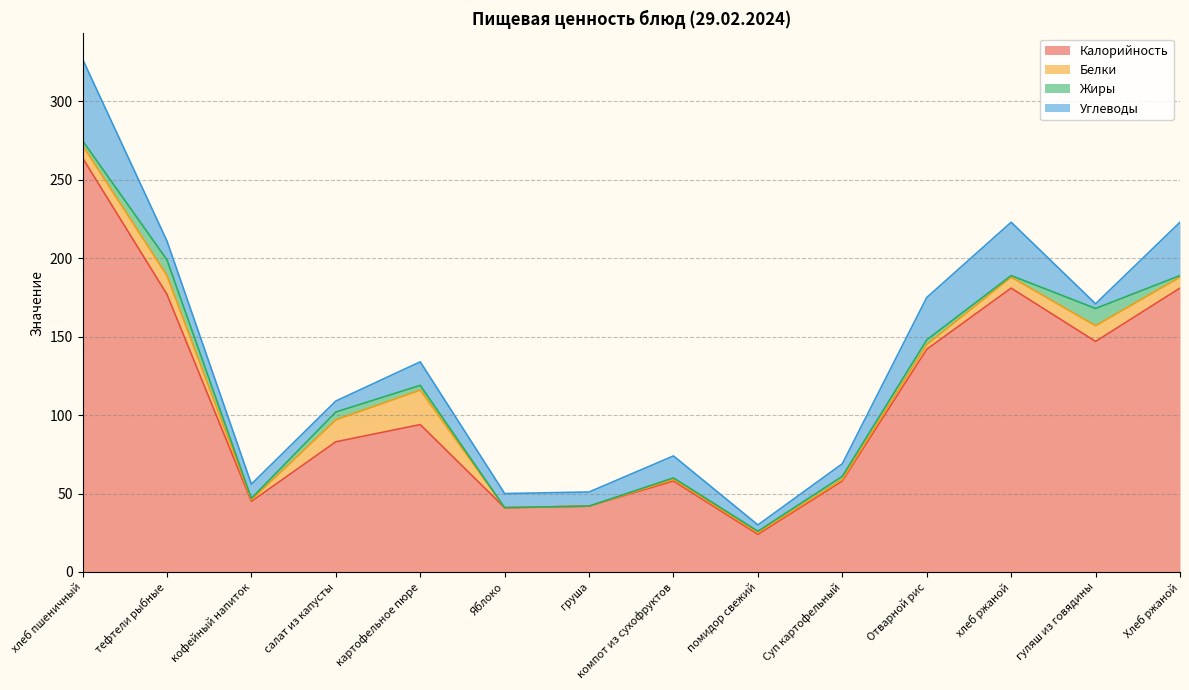

Where does the Калорийность series first go above 94?

хлеб пшеничный